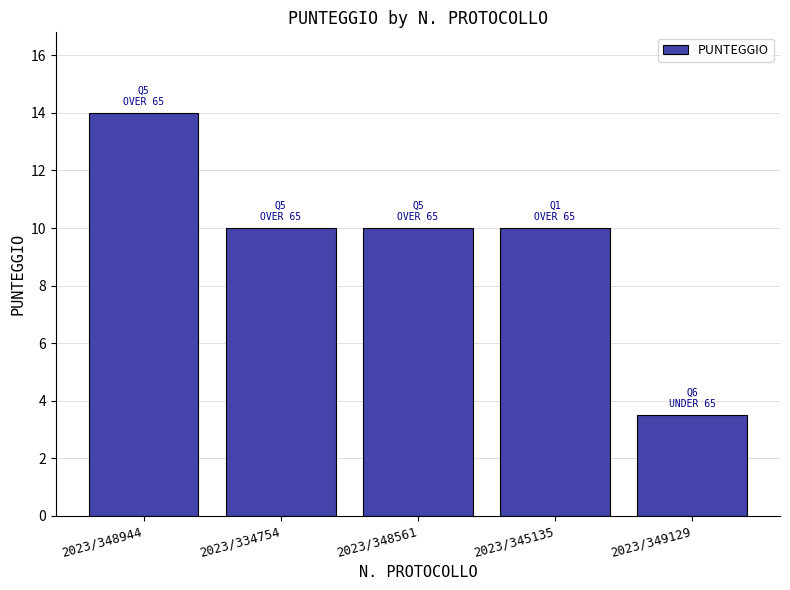

Reading left to right, list all the values displayed in this chart.

2023/348944=14.0	2023/334754=10.0	2023/348561=10.0	2023/345135=10.0	2023/349129=3.5